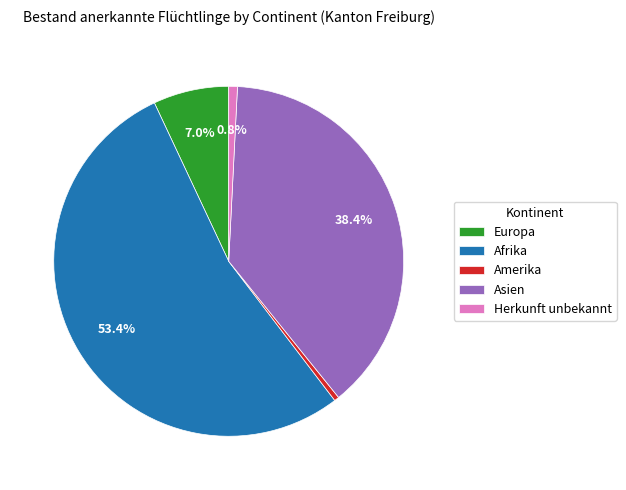

Is there any slice that represents more than half of the pie?

Yes